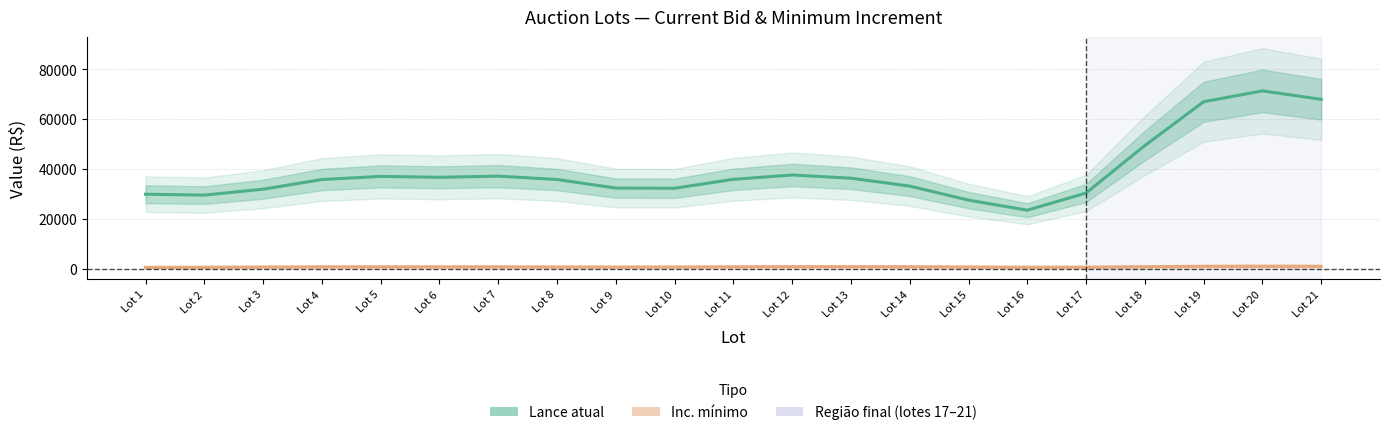

What is the total value across all series at Lot 13?

37116.7